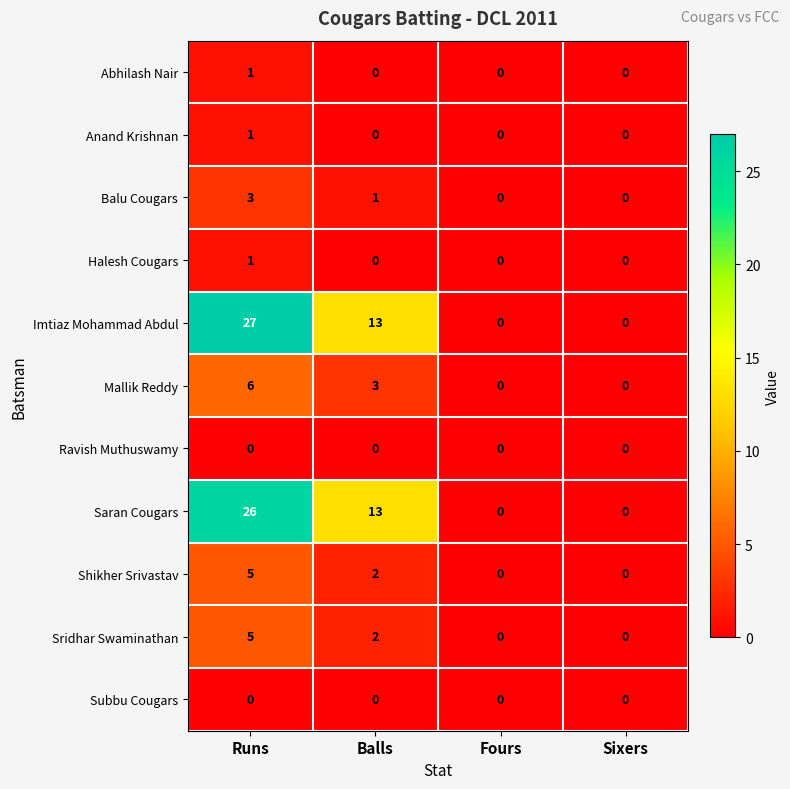

What is the difference between the Imtiaz Mohammad Abdul values at Fours and Runs?

27